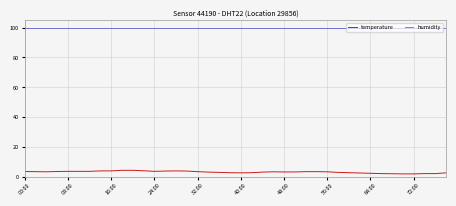

True or false: temperature and humidity intersect in this chart.

False